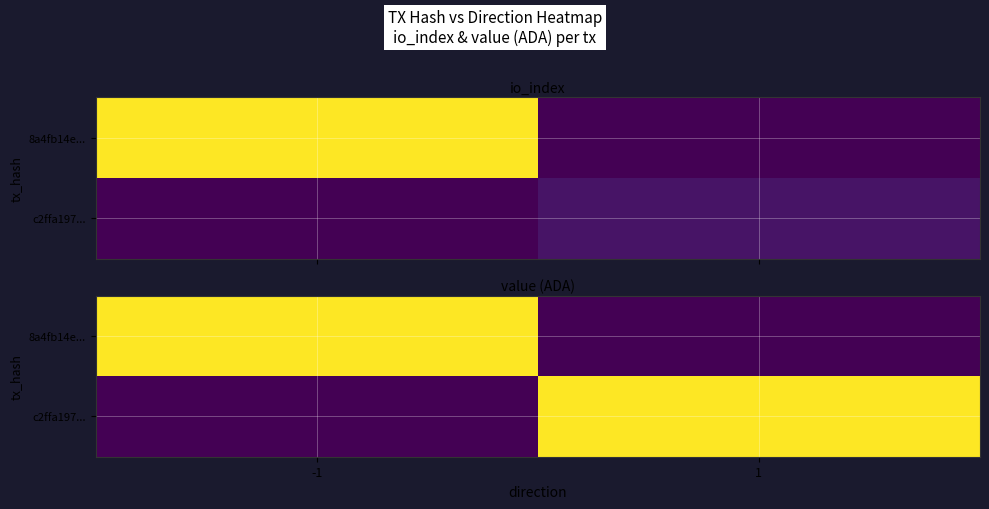

True or false: 8a4fb14e... has a value of 0.0 at -1.

False